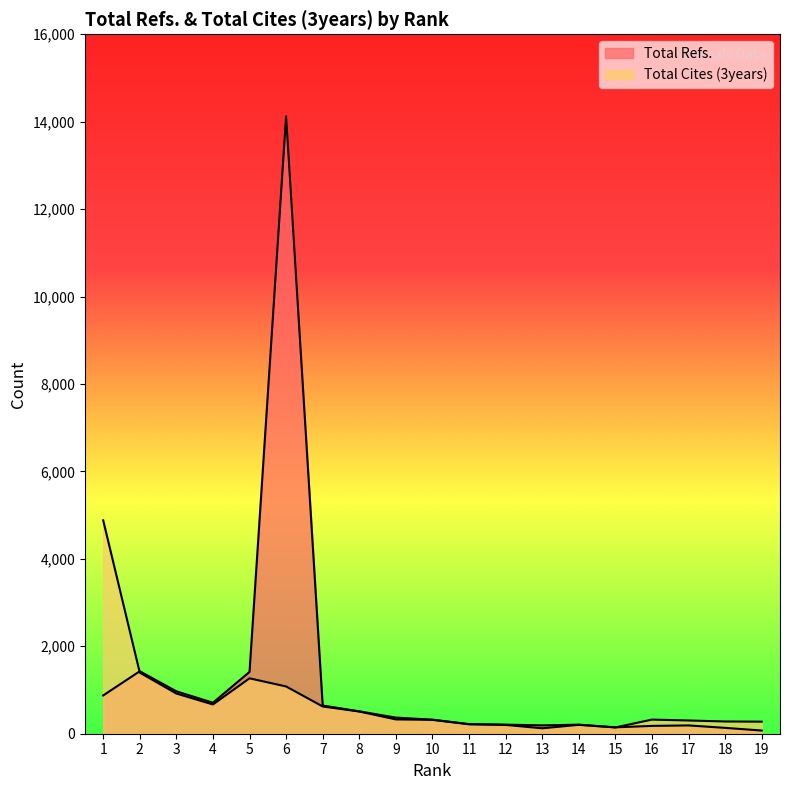

What is the difference between the highest and lowest values at 18?

146